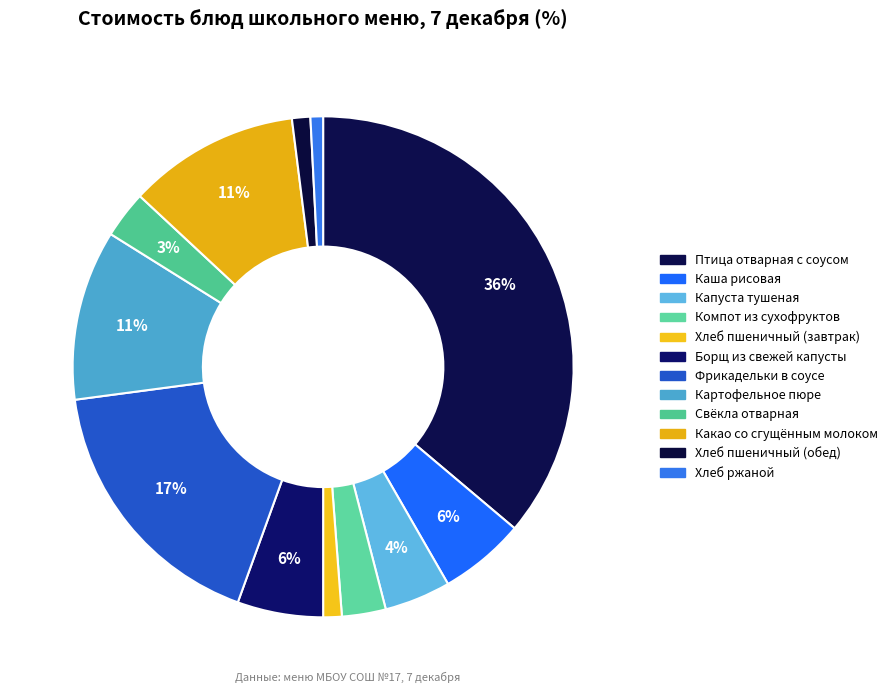

How many segments does this pie chart have?

12